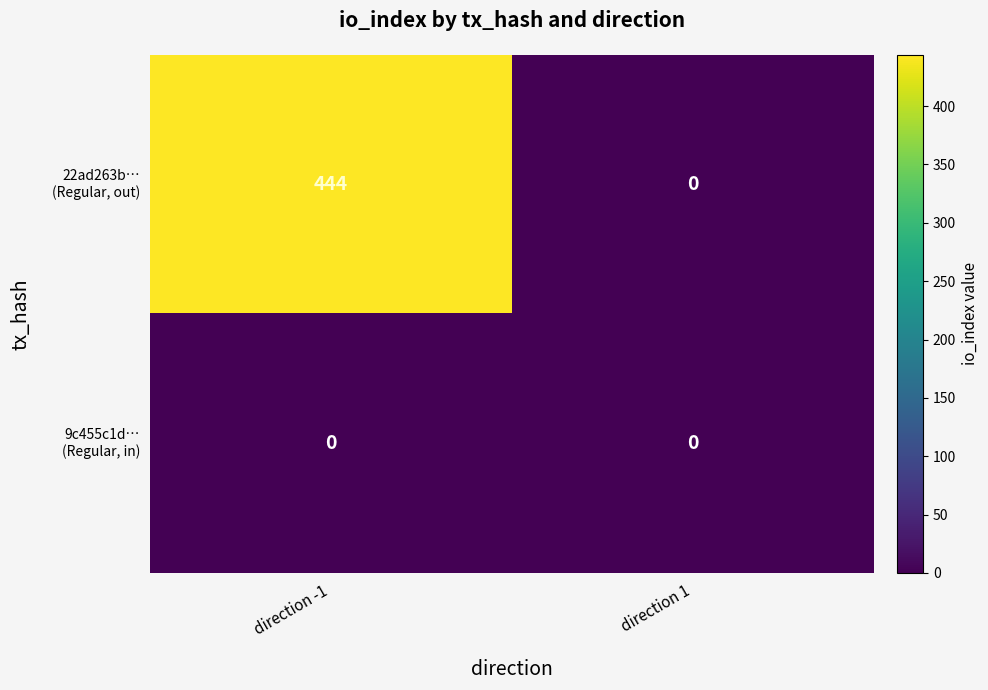

At which category is the sum across all series the highest?

direction -1